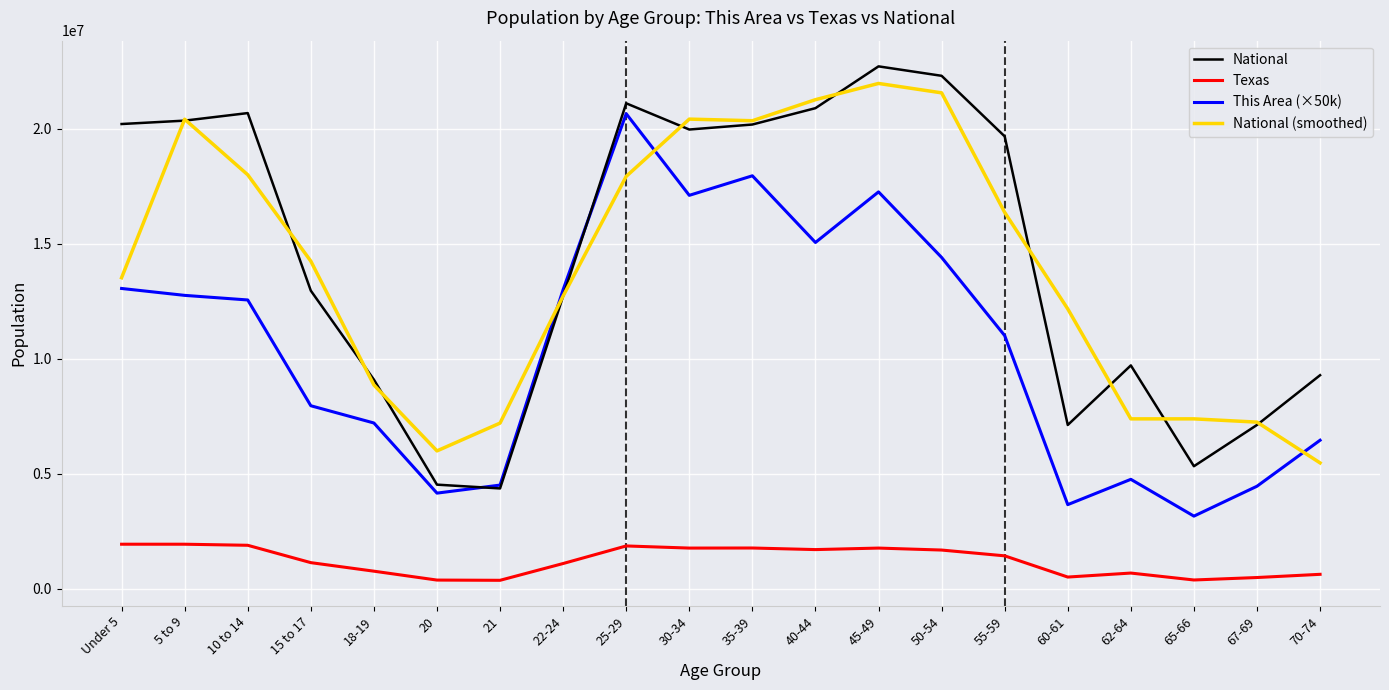

Between 15 to 17 and 62-64, which series saw the biggest shift?

National (smoothed)